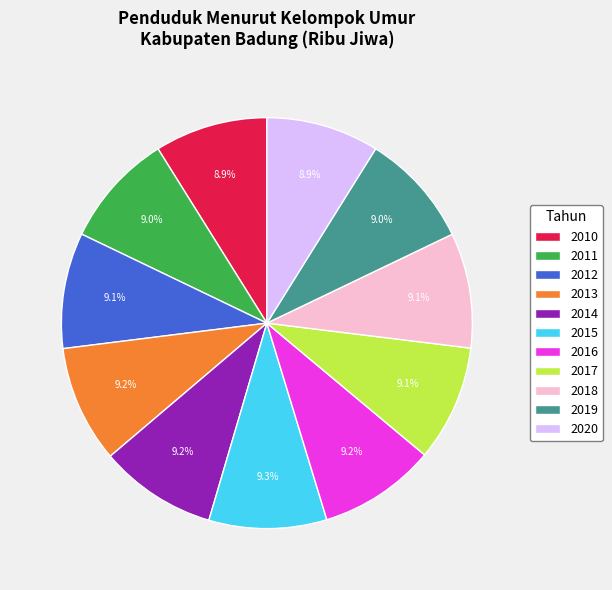

Is it true that 2013 is 9% of the pie?

True